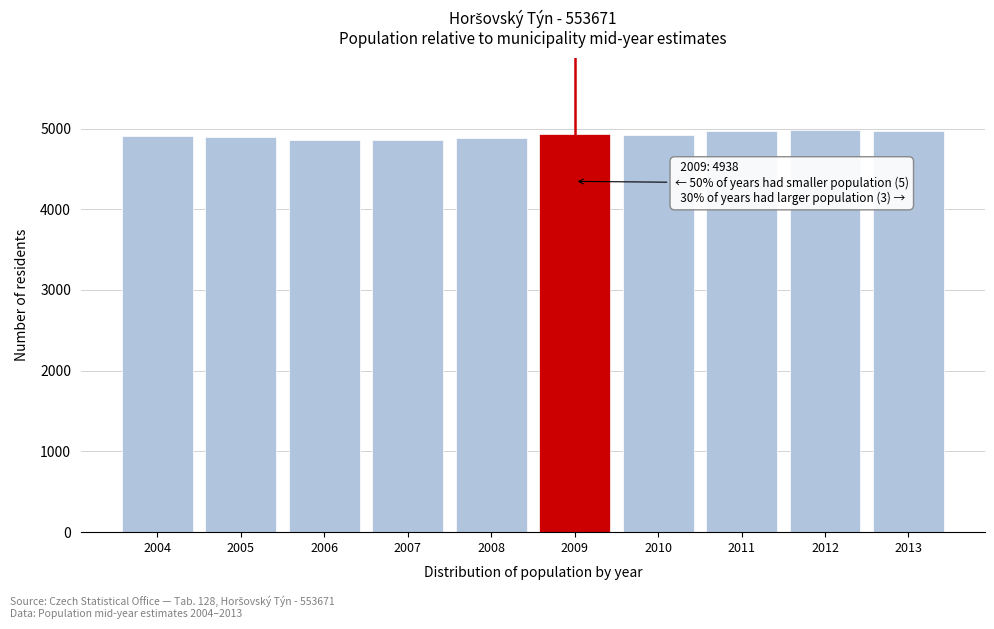

What is the sum of all values?

49185